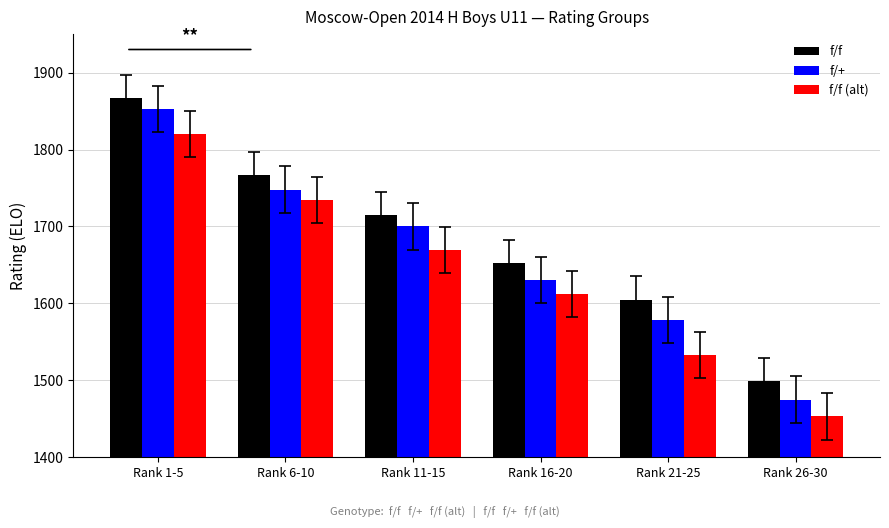

What is the spread (max minus min) of values at Rank 26-30?

46